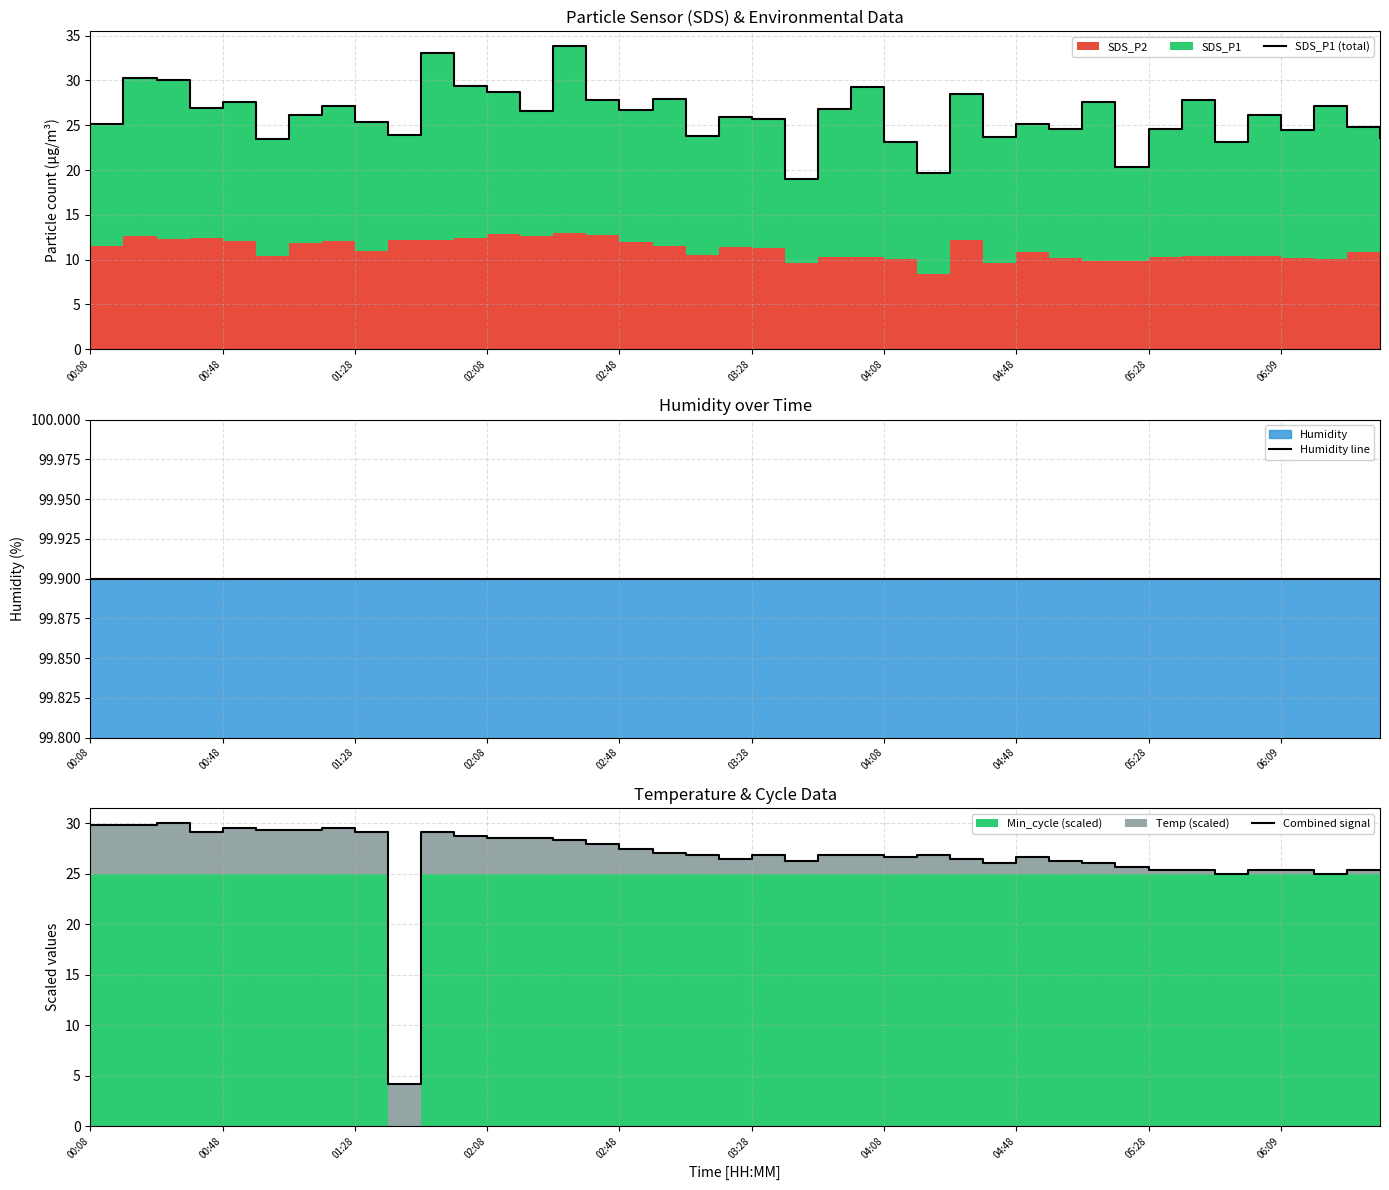

How many data points in SDS_P1 (total) are less than 26?

19